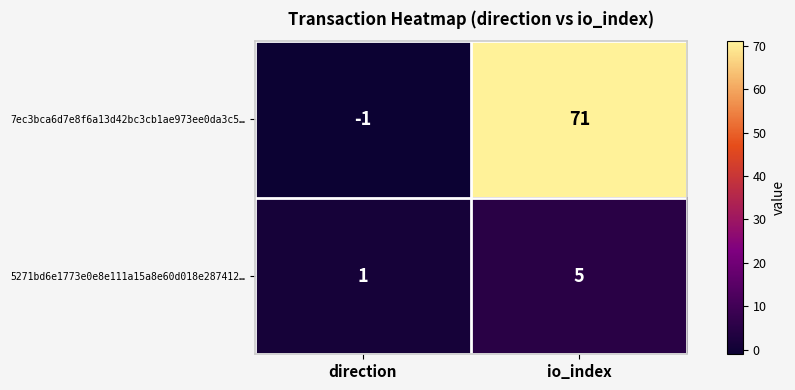

What is the sum of all 5271bd6e1773e0e8e111a15a8e60d018e287412… values?

6